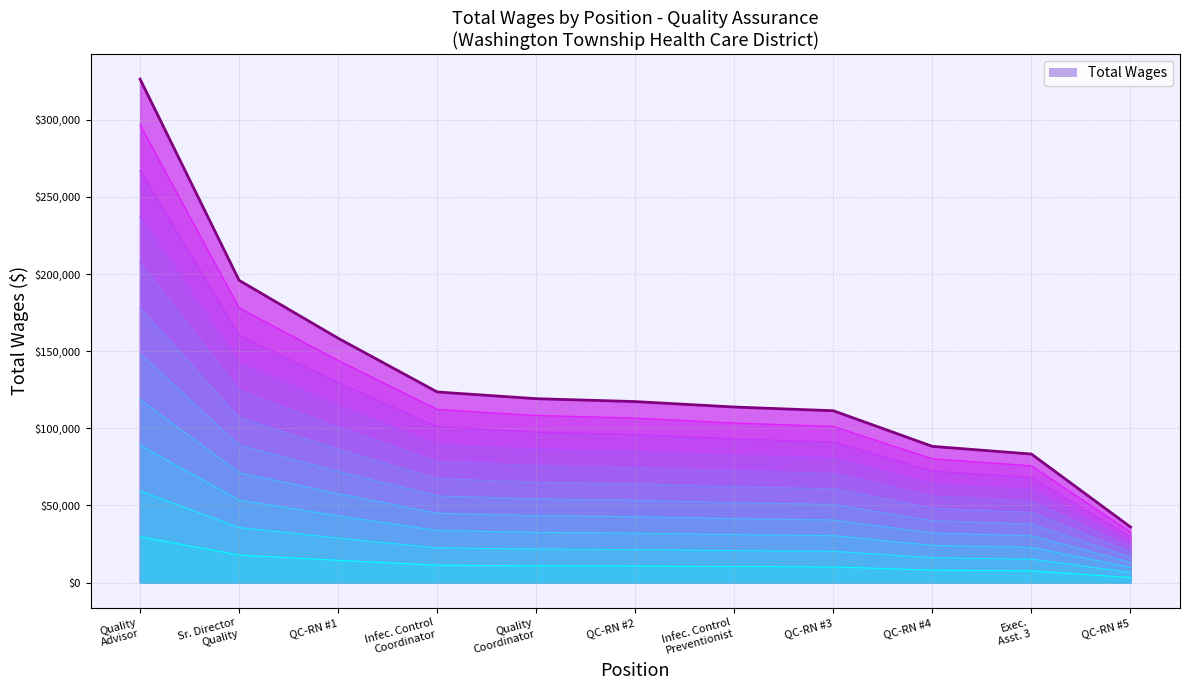

How many lines are shown in the chart?

1